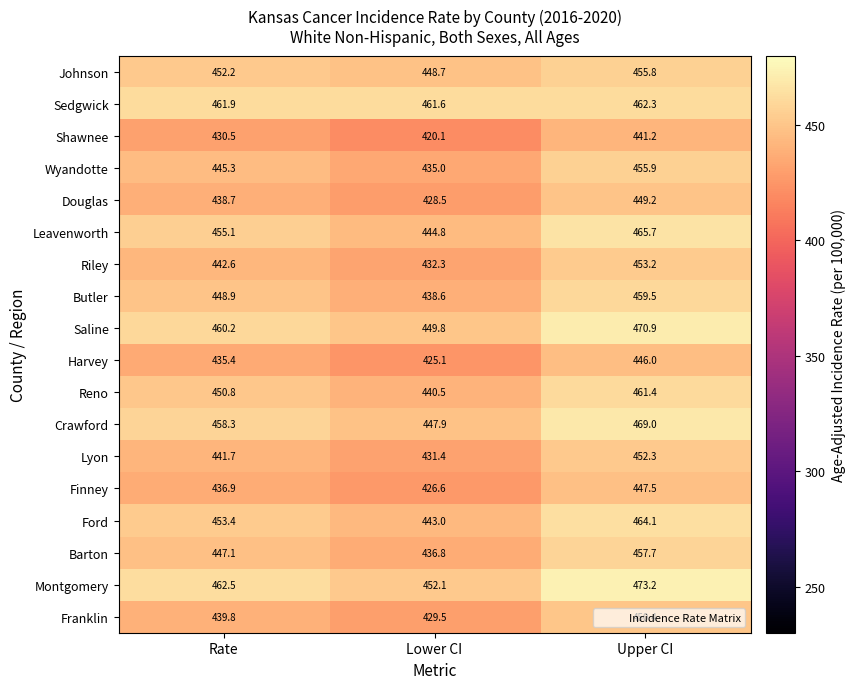

Where is Franklin nearest to the value 439?

Rate